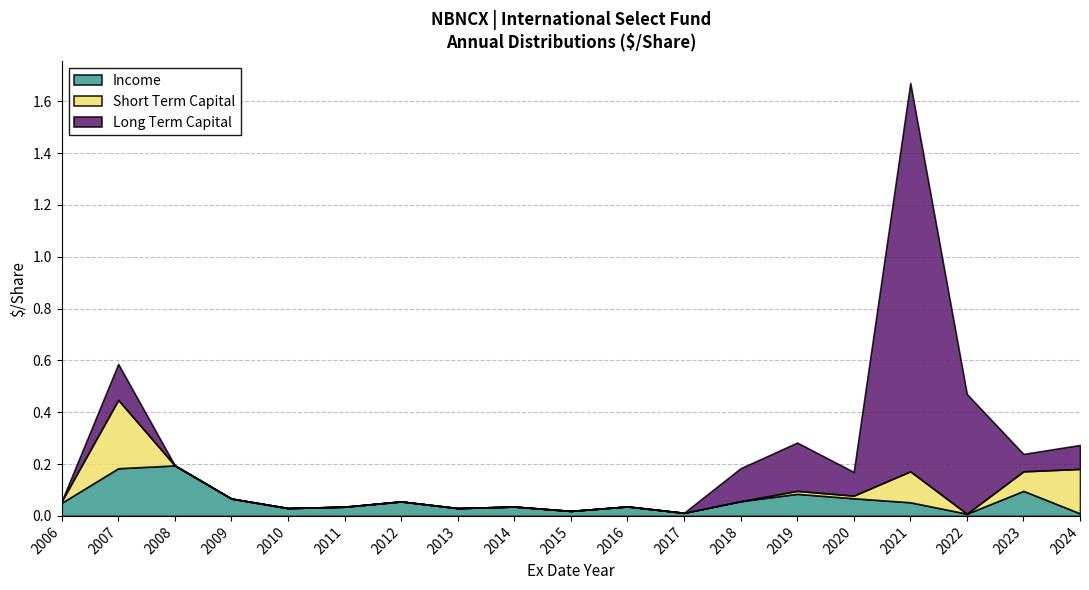

How many lines are shown in the chart?

3